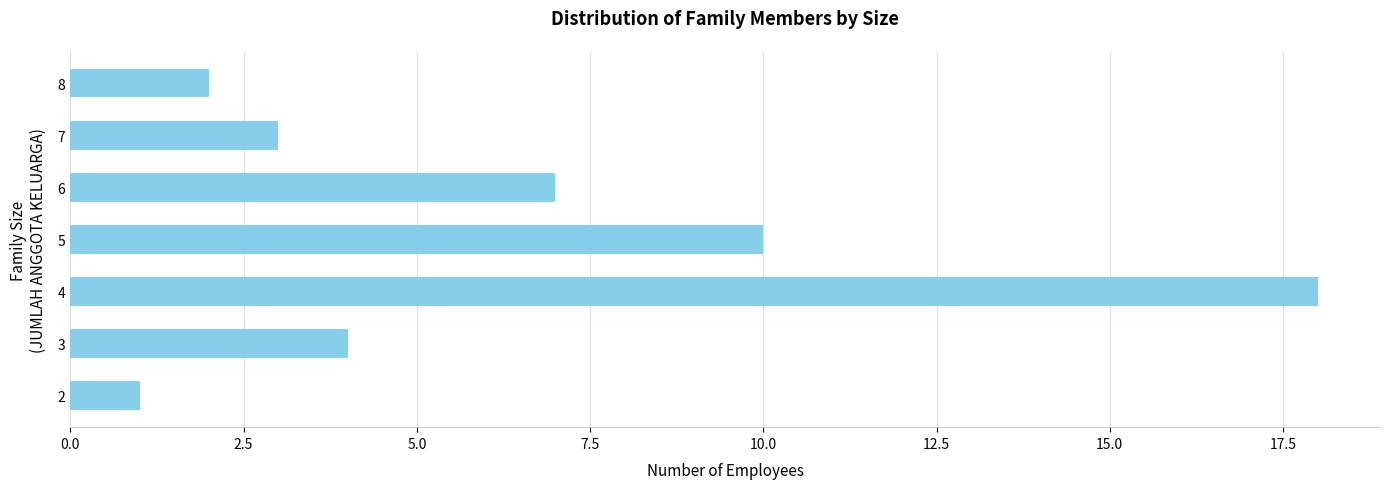

What is the difference between the second highest and minimum values?

9